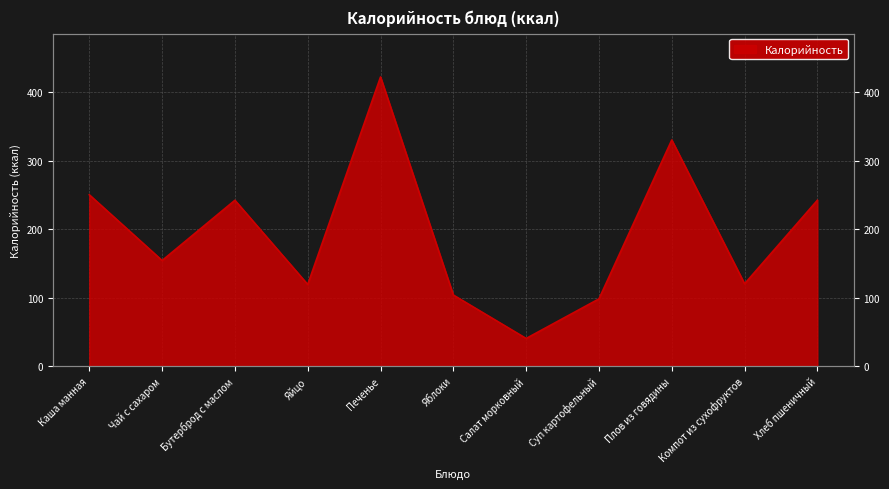

What is the difference between the maximum and minimum values?

381.8